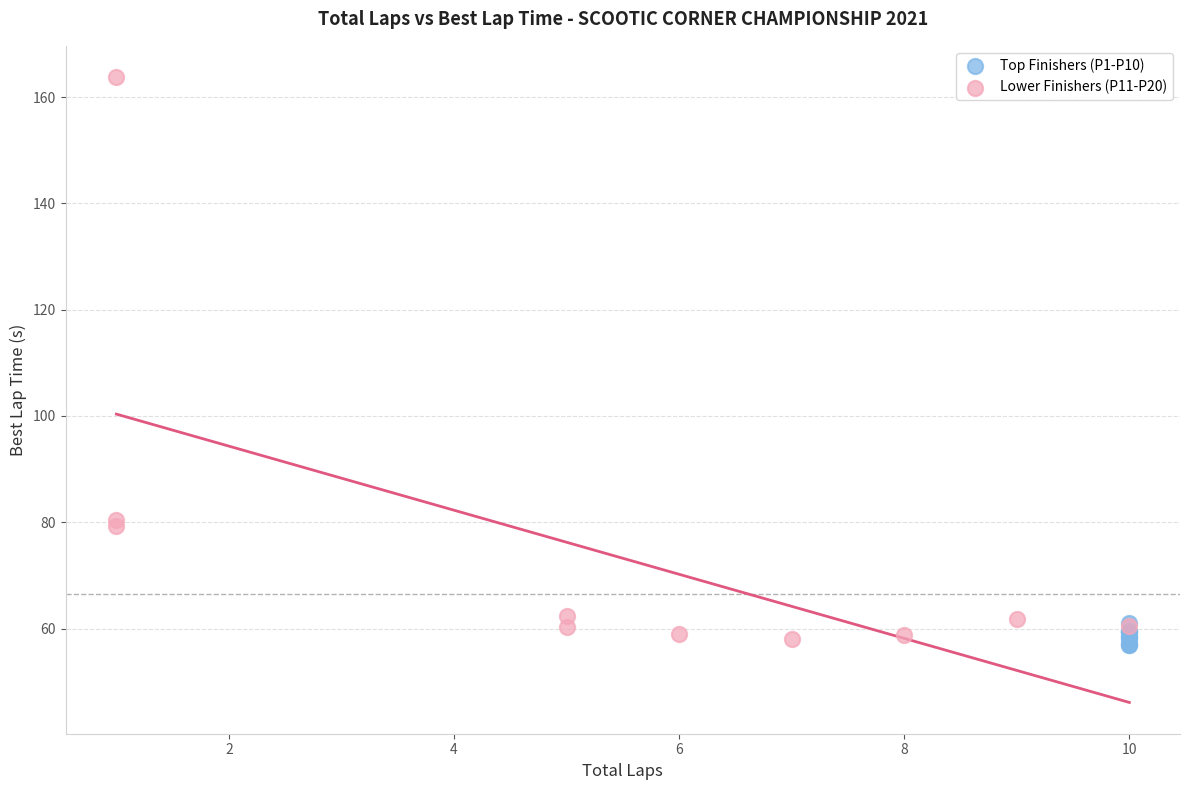

Which series contains the highest Y value?

Lower Finishers (P11-P20)